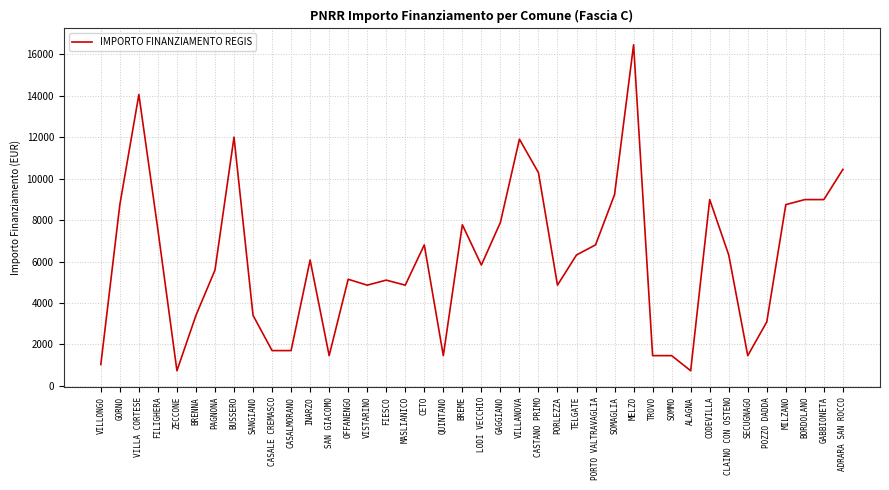

True or false: the data has more than 2 interior local peaks.

True